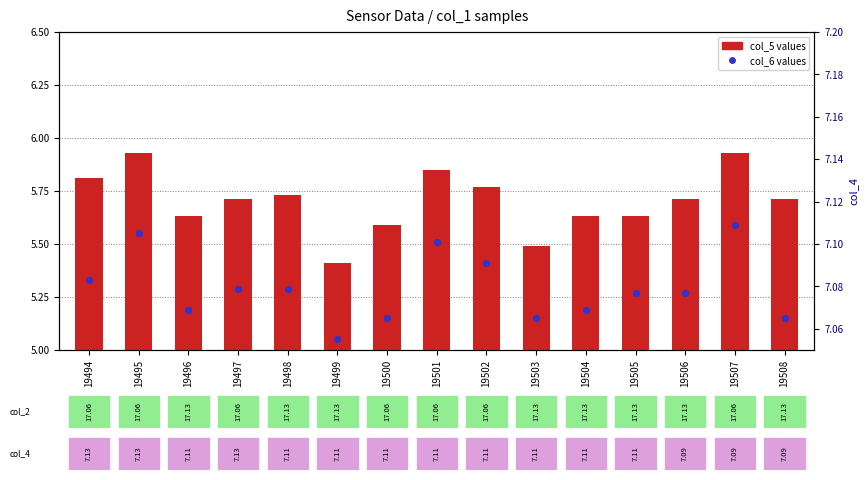

Which series has the largest total across all categories?

col_6